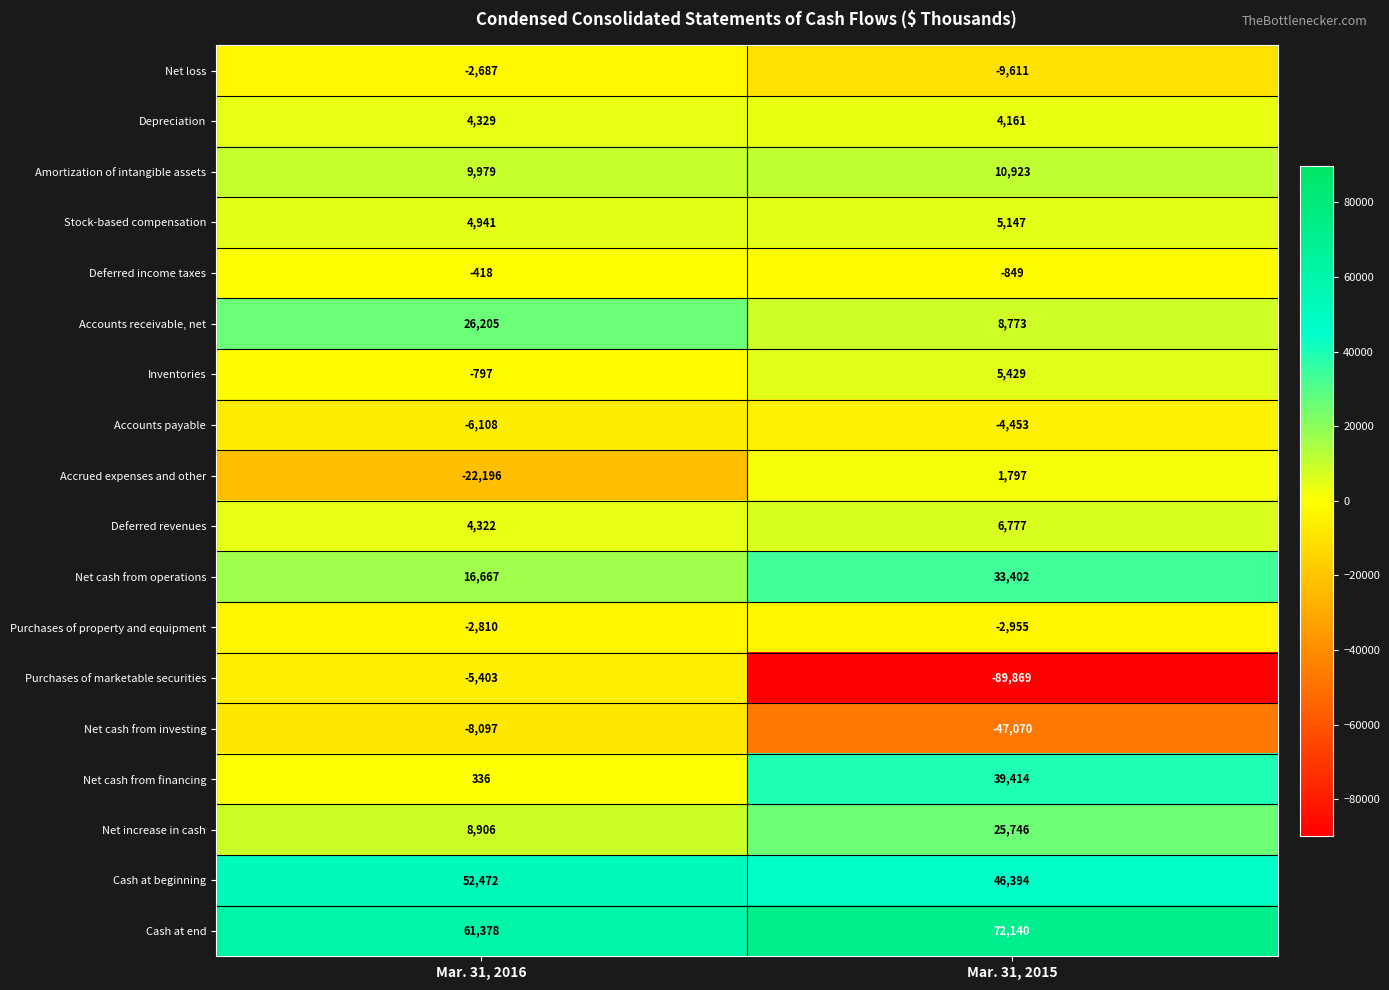

What is the average value of the Accounts receivable, net series?

17489